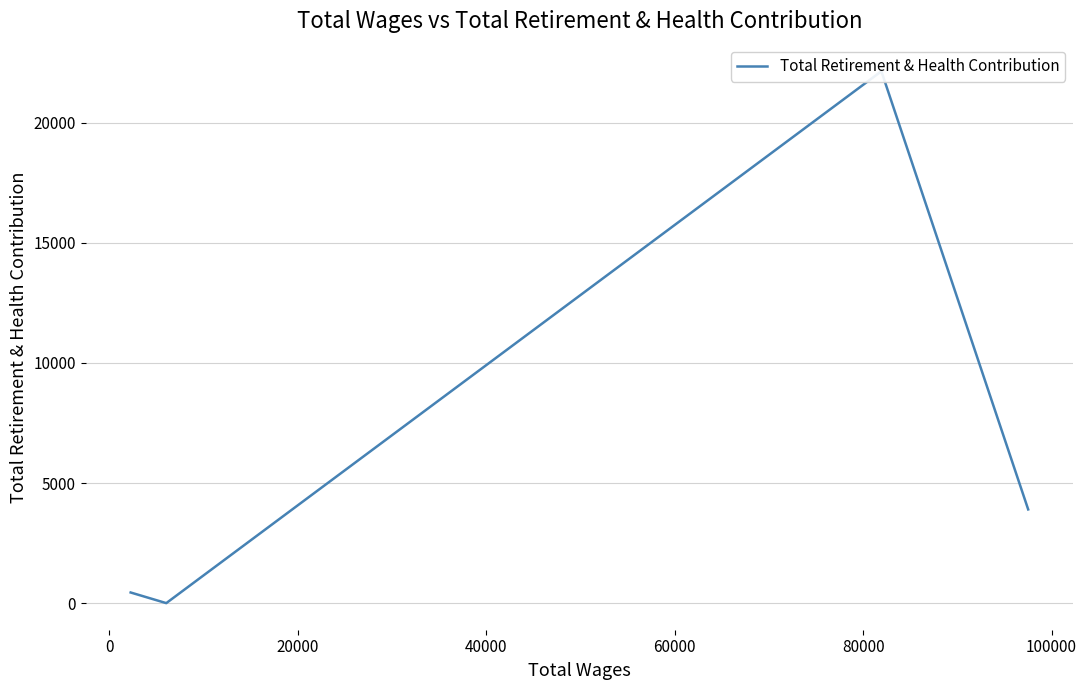

How many data points are above 3901?

1